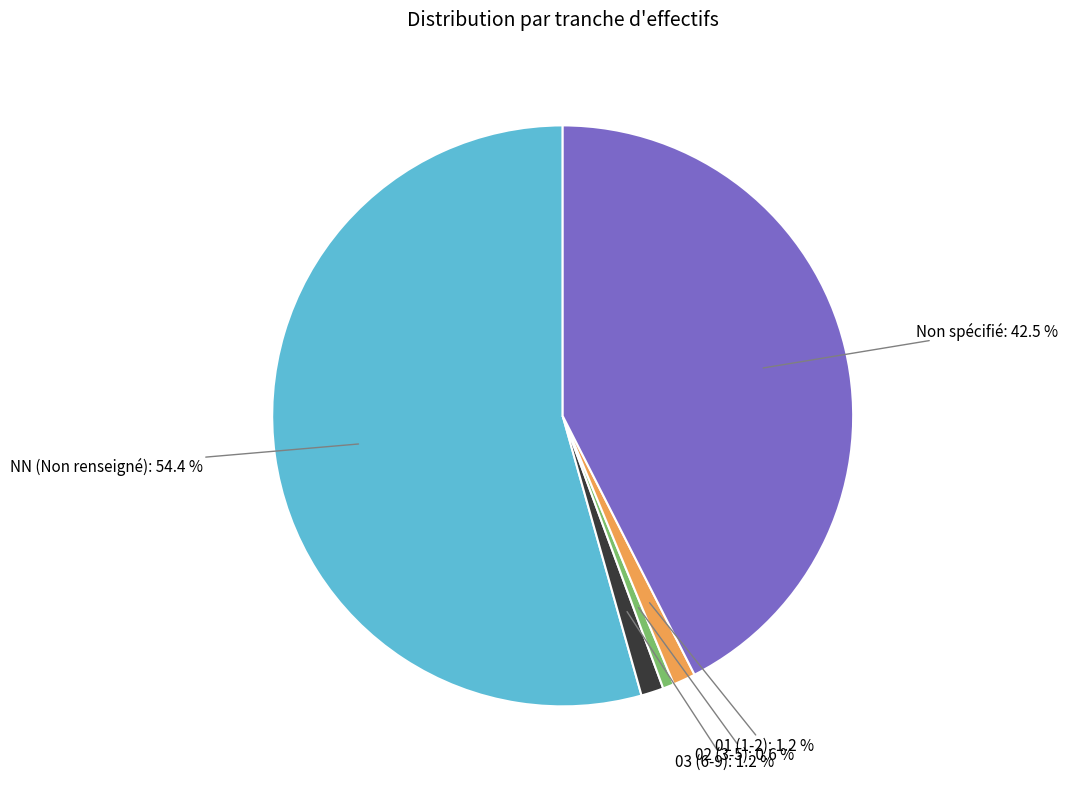

Is there a majority slice in this chart?

Yes